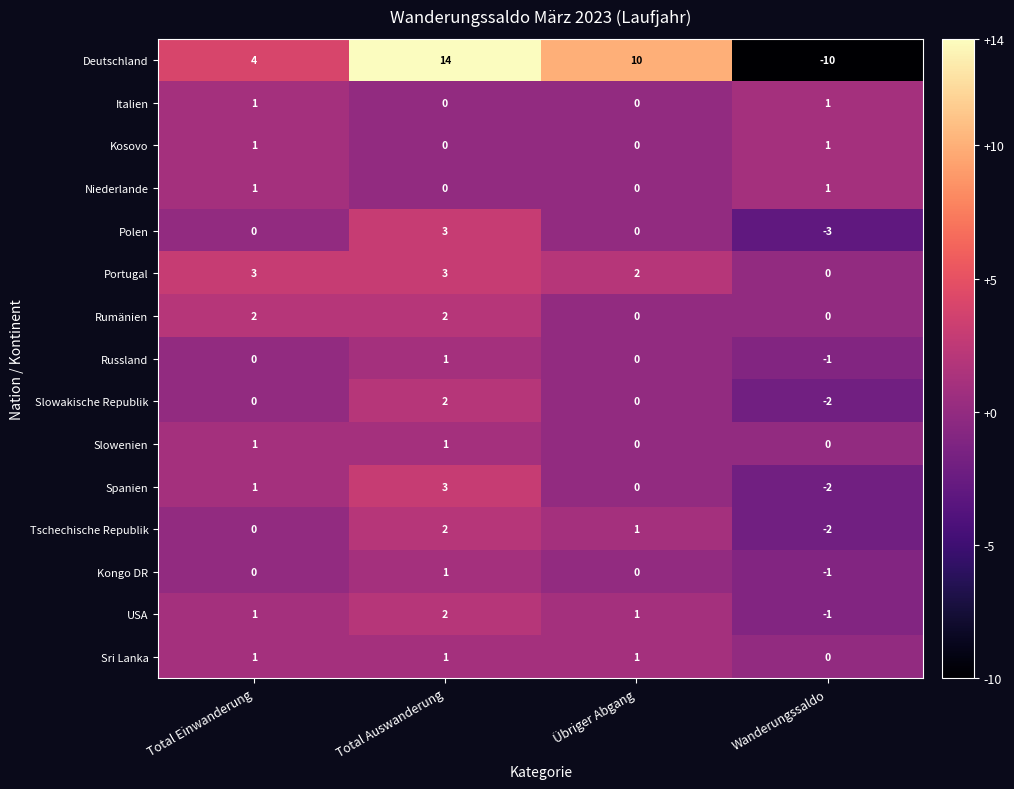

Is it true that Slowenien equals 0 at Wanderungssaldo?

True